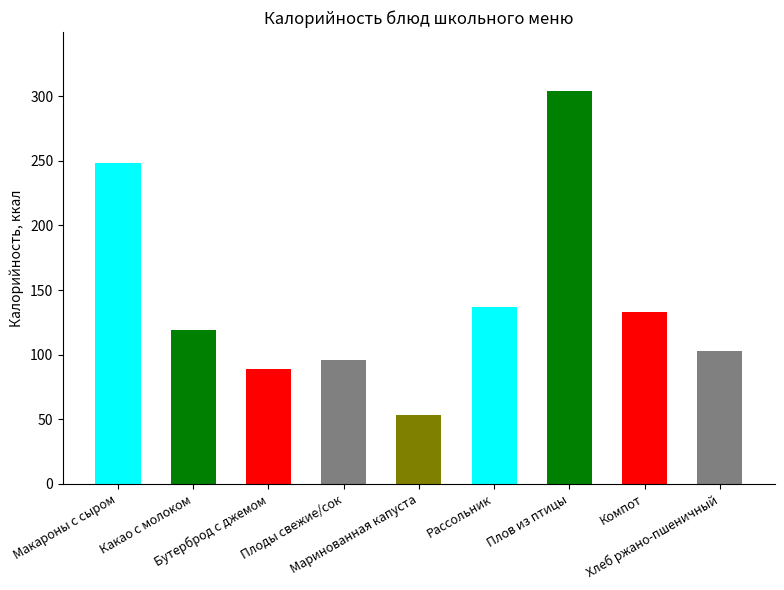

What is the value of the 9th bar from the left?

103